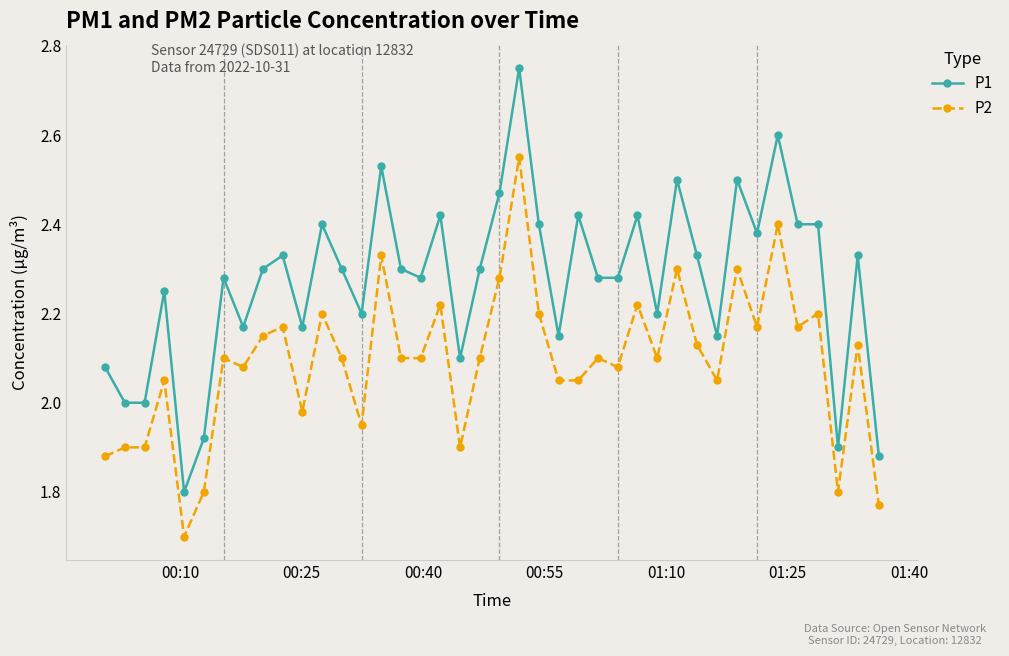

True or false: P2 has more than 1 points higher than both neighbors.

True